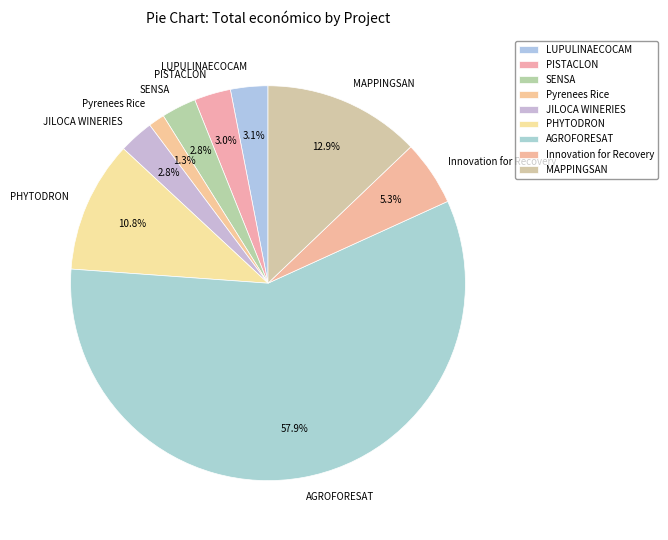

True or false: Pyrenees Rice accounts for 7% of the total.

False